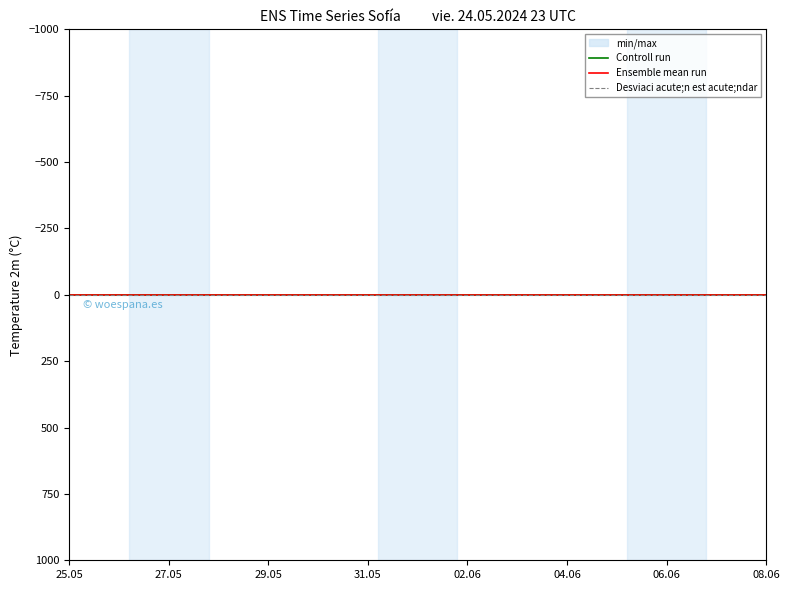

Is it true that actual equals 0.0 at 19?

True